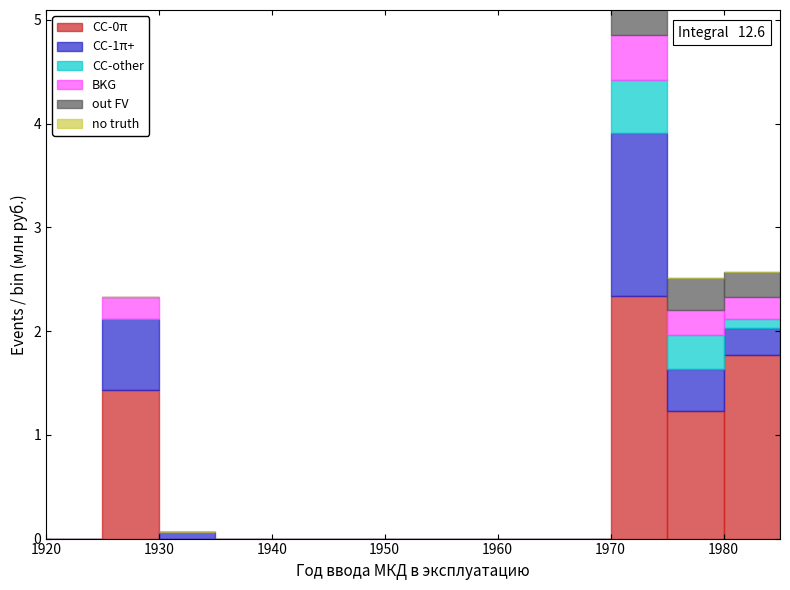

Which range on the x-axis has the tallest stacked bar (by total height)?

1970 to 1975